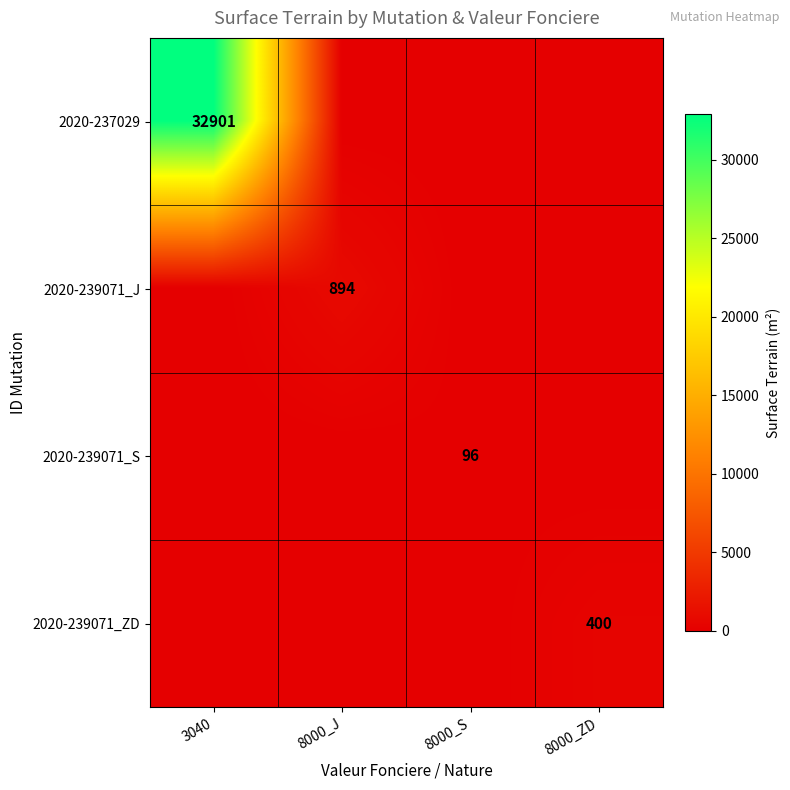

True or false: 2020-239071_J has a value of 894 at 8000_J.

True